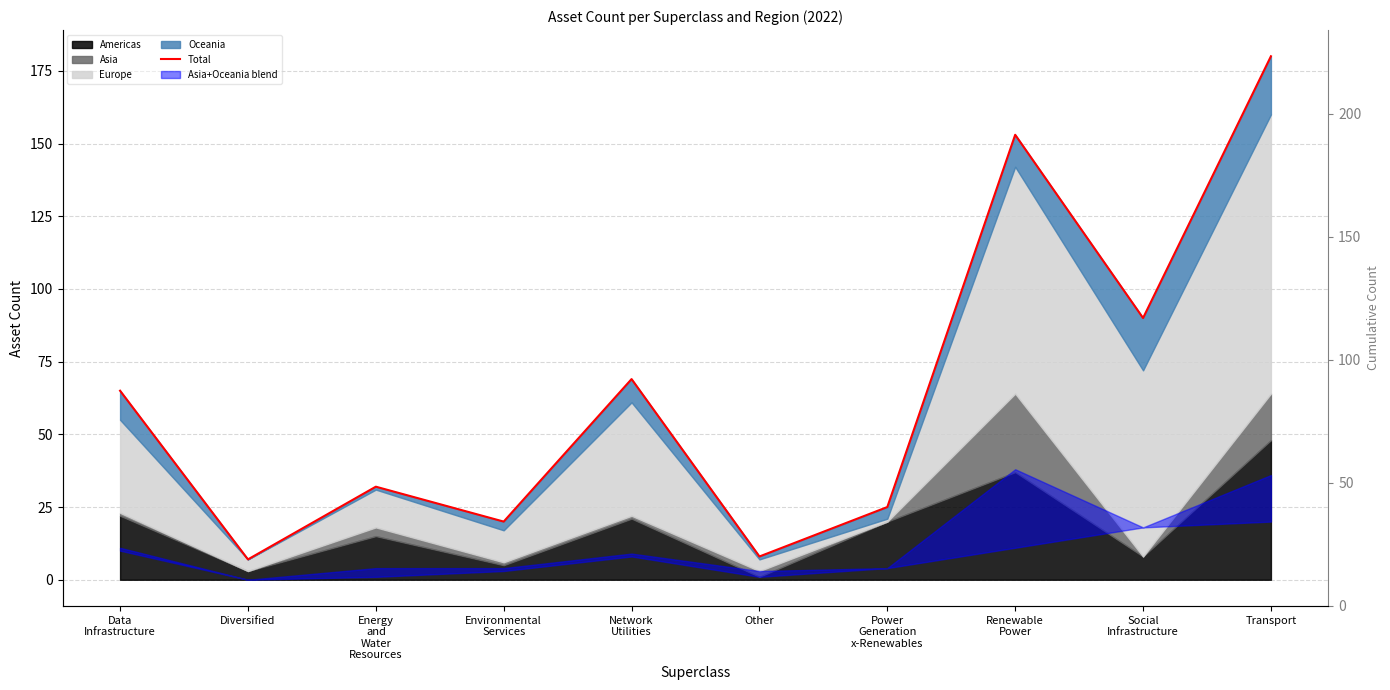

List the labels in order of value, smallest first.

Diversified, Other, Environmental
Services, Power
Generation
x-Renewables, Energy
and
Water
Resources, Data
Infrastructure, Network
Utilities, Social
Infrastructure, Renewable
Power, Transport